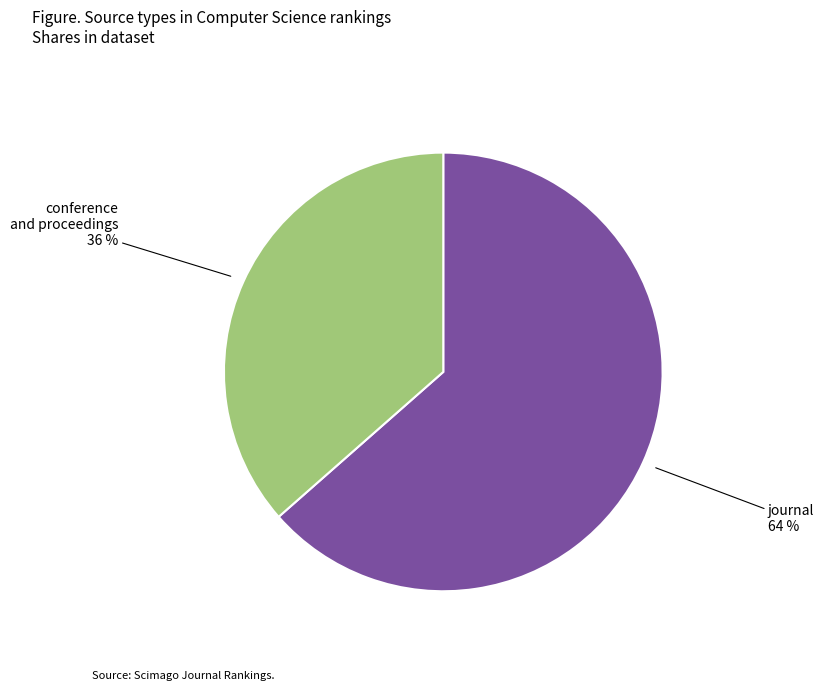

To the nearest percent, what is the average slice percentage?

50%